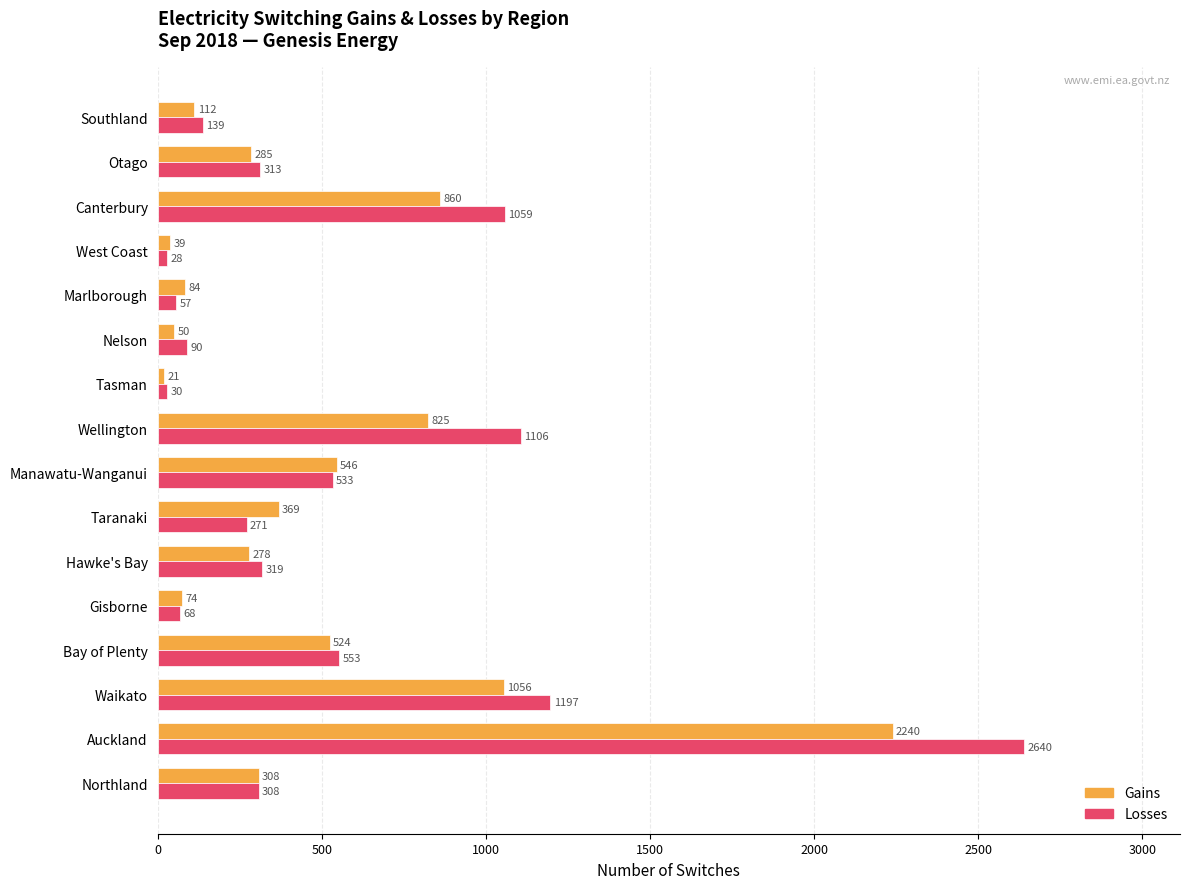

How many distinct data groups are displayed?

2